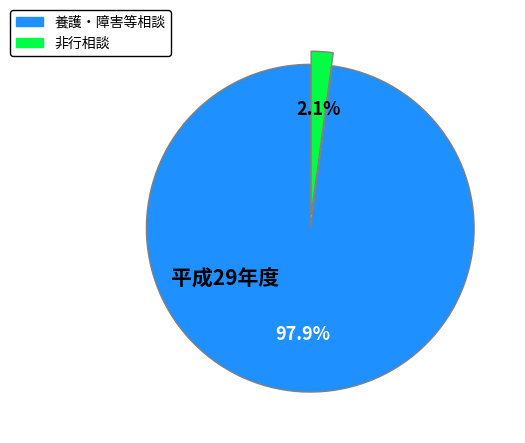

Is there any slice that represents more than half of the pie?

Yes